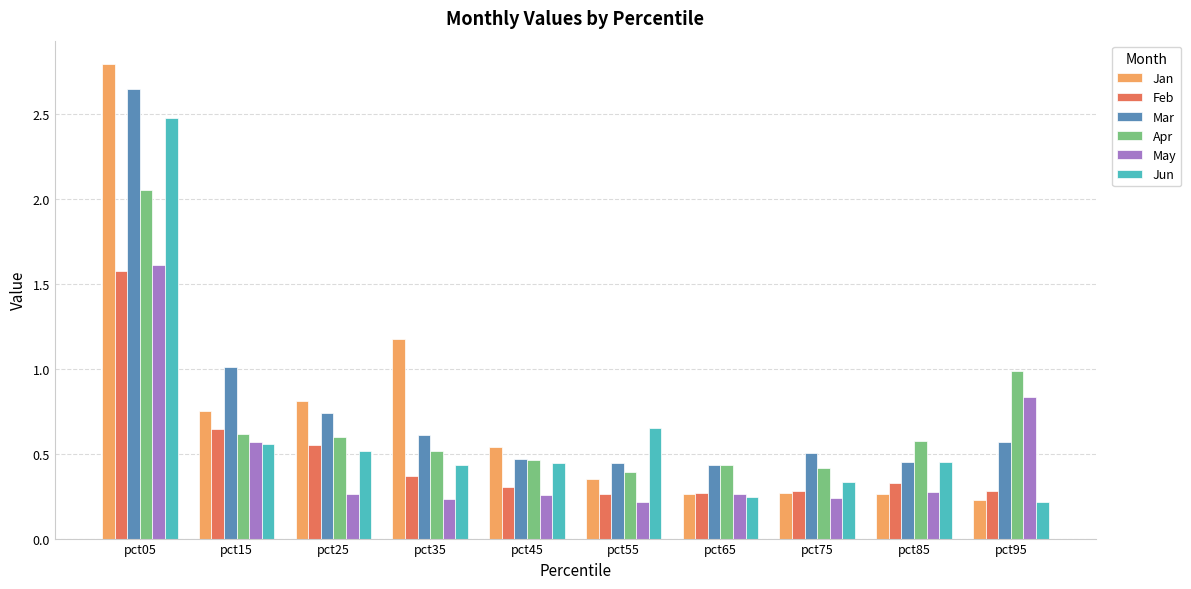

Which series has the largest total across all categories?

Mar